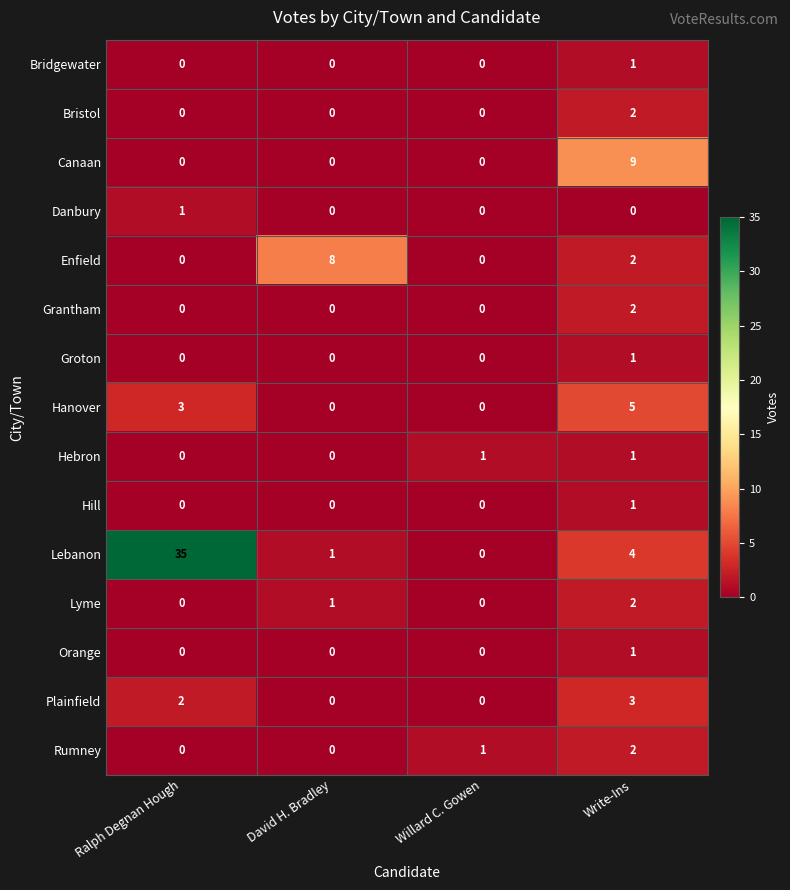

What is the difference between the highest and lowest values at Ralph Degnan Hough?

35